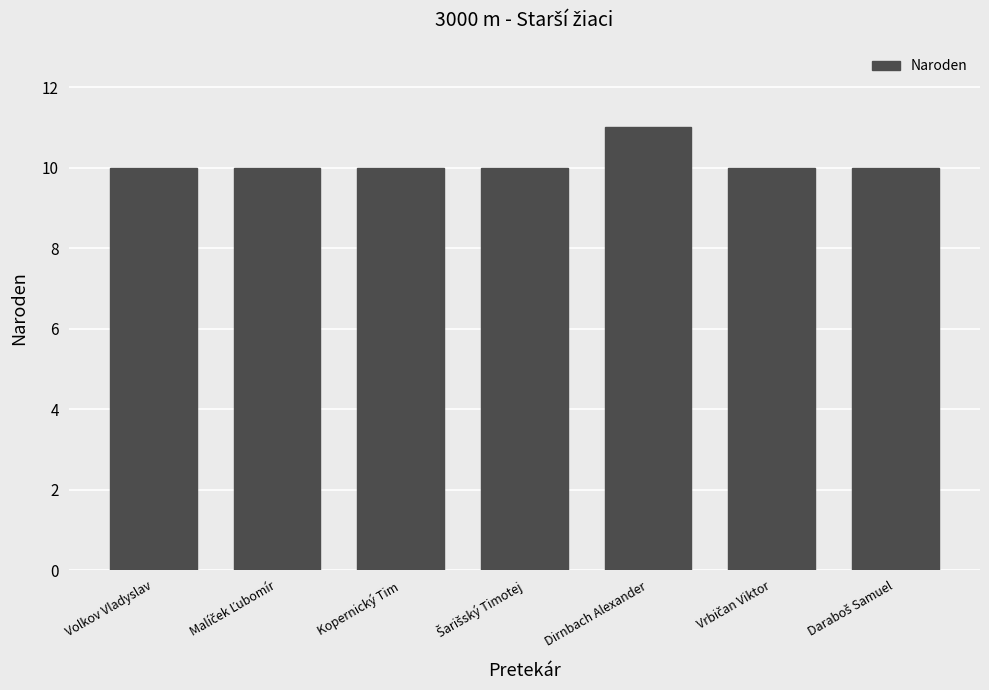

What is the ratio of the value at Volkov Vladyslav to the value at Dirnbach Alexander?

0.9